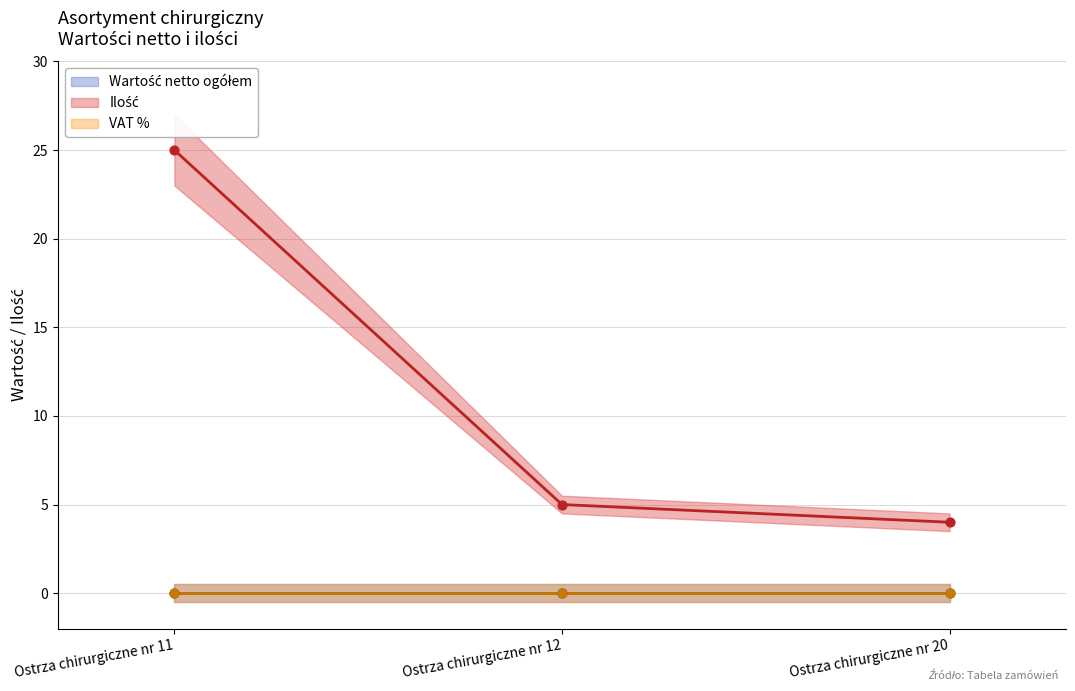

At which category is the sum across all series the highest?

Ostrza chirurgiczne nr 11